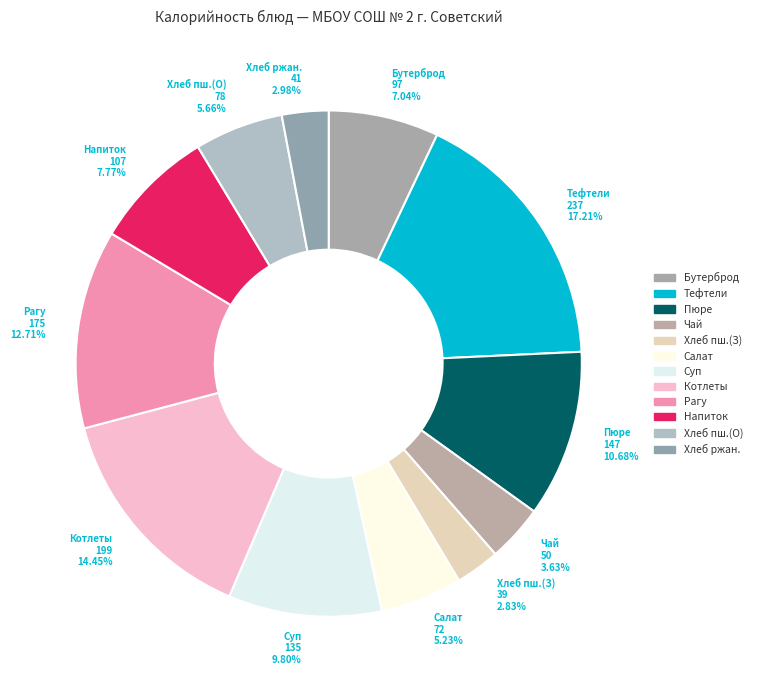

How many segments does this pie chart have?

12